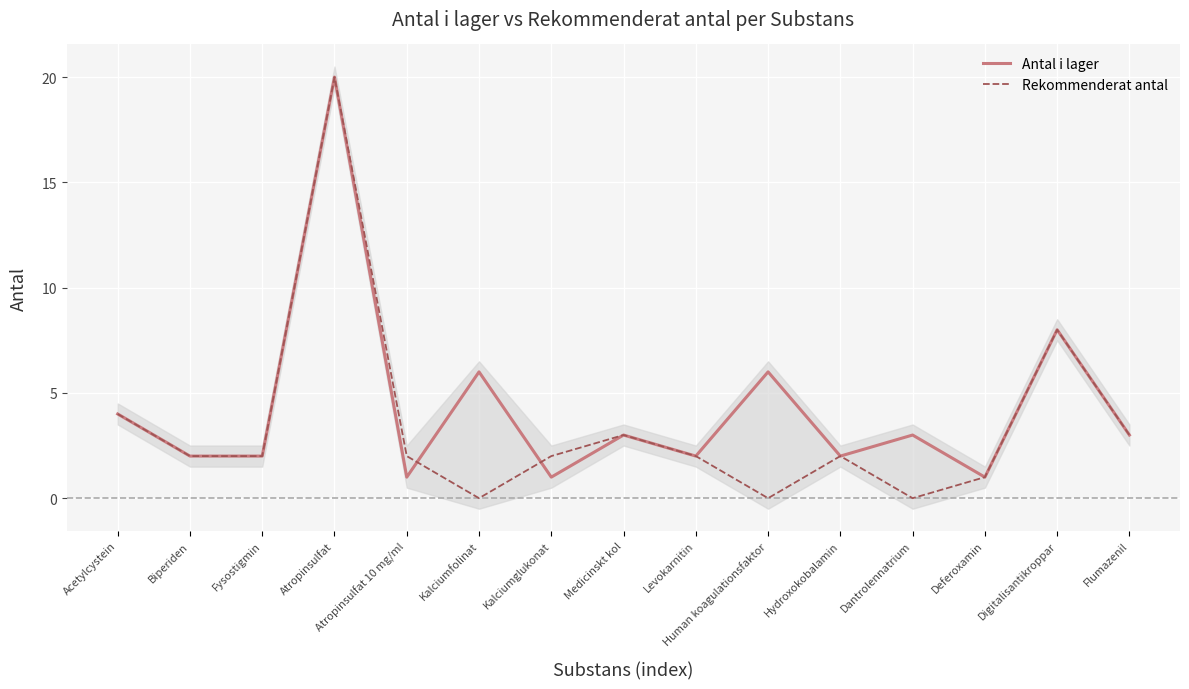

Is the value of Antal i lager at Acetylcystein greater than the value of Rekommenderat antal at Dantrolennatrium?

Yes